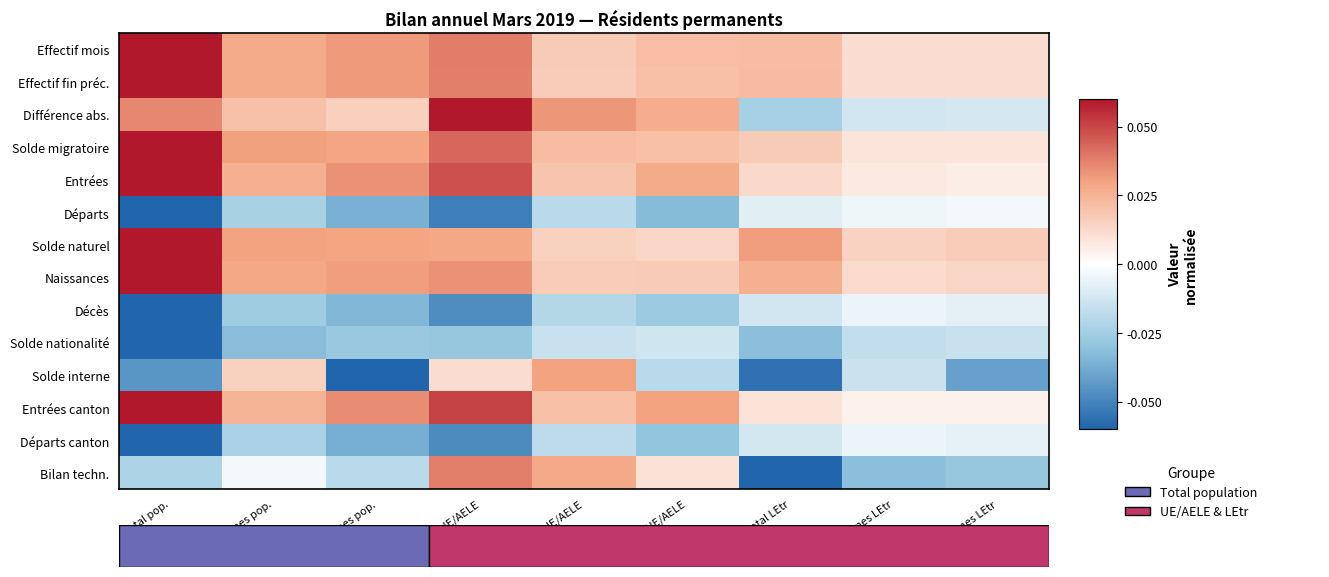

Reading left to right, what are all the values shown in this chart?

Effectif mois: Total pop.=0.1	Femmes pop.=0.0	Hommes pop.=0.0	Total UE/AELE=0.0	Femmes UE/AELE=0.0	Hommes UE/AELE=0.0	Total LEtr=0.0	Femmes LEtr=0.0	Hommes LEtr=0.0
Effectif fin préc.: Total pop.=0.1	Femmes pop.=0.0	Hommes pop.=0.0	Total UE/AELE=0.0	Femmes UE/AELE=0.0	Hommes UE/AELE=0.0	Total LEtr=0.0	Femmes LEtr=0.0	Hommes LEtr=0.0
Différence abs.: Total pop.=0.0	Femmes pop.=0.0	Hommes pop.=0.0	Total UE/AELE=0.1	Femmes UE/AELE=0.0	Hommes UE/AELE=0.0	Total LEtr=-0.0	Femmes LEtr=-0.0	Hommes LEtr=-0.0
Solde migratoire: Total pop.=0.1	Femmes pop.=0.0	Hommes pop.=0.0	Total UE/AELE=0.0	Femmes UE/AELE=0.0	Hommes UE/AELE=0.0	Total LEtr=0.0	Femmes LEtr=0.0	Hommes LEtr=0.0
Entrées: Total pop.=0.1	Femmes pop.=0.0	Hommes pop.=0.0	Total UE/AELE=0.0	Femmes UE/AELE=0.0	Hommes UE/AELE=0.0	Total LEtr=0.0	Femmes LEtr=0.0	Hommes LEtr=0.0
Départs: Total pop.=-0.1	Femmes pop.=-0.0	Hommes pop.=-0.0	Total UE/AELE=-0.1	Femmes UE/AELE=-0.0	Hommes UE/AELE=-0.0	Total LEtr=-0.0	Femmes LEtr=-0.0	Hommes LEtr=-0.0
Solde naturel: Total pop.=0.1	Femmes pop.=0.0	Hommes pop.=0.0	Total UE/AELE=0.0	Femmes UE/AELE=0.0	Hommes UE/AELE=0.0	Total LEtr=0.0	Femmes LEtr=0.0	Hommes LEtr=0.0
Naissances: Total pop.=0.1	Femmes pop.=0.0	Hommes pop.=0.0	Total UE/AELE=0.0	Femmes UE/AELE=0.0	Hommes UE/AELE=0.0	Total LEtr=0.0	Femmes LEtr=0.0	Hommes LEtr=0.0
Décès: Total pop.=-0.1	Femmes pop.=-0.0	Hommes pop.=-0.0	Total UE/AELE=-0.0	Femmes UE/AELE=-0.0	Hommes UE/AELE=-0.0	Total LEtr=-0.0	Femmes LEtr=-0.0	Hommes LEtr=-0.0
Solde nationalité: Total pop.=-0.1	Femmes pop.=-0.0	Hommes pop.=-0.0	Total UE/AELE=-0.0	Femmes UE/AELE=-0.0	Hommes UE/AELE=-0.0	Total LEtr=-0.0	Femmes LEtr=-0.0	Hommes LEtr=-0.0
Solde interne: Total pop.=-0.0	Femmes pop.=0.0	Hommes pop.=-0.1	Total UE/AELE=0.0	Femmes UE/AELE=0.0	Hommes UE/AELE=-0.0	Total LEtr=-0.1	Femmes LEtr=-0.0	Hommes LEtr=-0.0
Entrées canton: Total pop.=0.1	Femmes pop.=0.0	Hommes pop.=0.0	Total UE/AELE=0.1	Femmes UE/AELE=0.0	Hommes UE/AELE=0.0	Total LEtr=0.0	Femmes LEtr=0.0	Hommes LEtr=0.0
Départs canton: Total pop.=-0.1	Femmes pop.=-0.0	Hommes pop.=-0.0	Total UE/AELE=-0.0	Femmes UE/AELE=-0.0	Hommes UE/AELE=-0.0	Total LEtr=-0.0	Femmes LEtr=-0.0	Hommes LEtr=-0.0
Bilan techn.: Total pop.=-0.0	Femmes pop.=-0.0	Hommes pop.=-0.0	Total UE/AELE=0.0	Femmes UE/AELE=0.0	Hommes UE/AELE=0.0	Total LEtr=-0.1	Femmes LEtr=-0.0	Hommes LEtr=-0.0